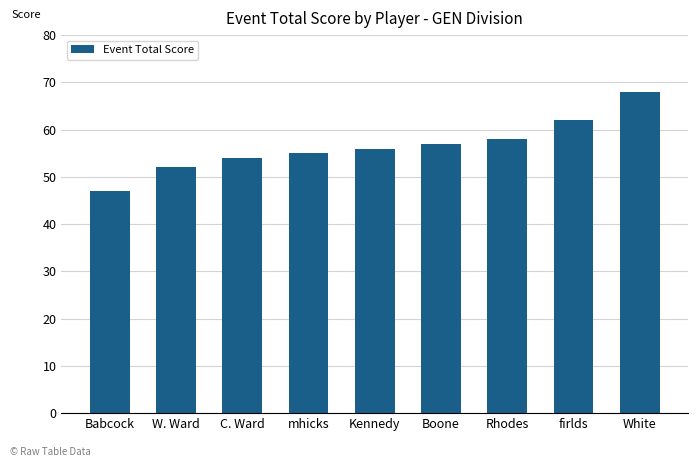

List the labels in order of value, largest first.

White, firlds, Rhodes, Boone, Kennedy, mhicks, C. Ward, W. Ward, Babcock